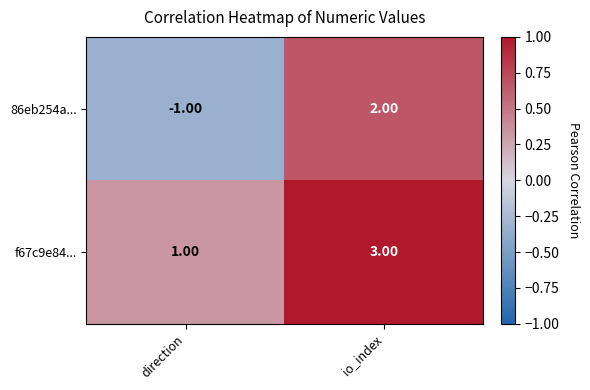

What is the smallest value displayed?

-1